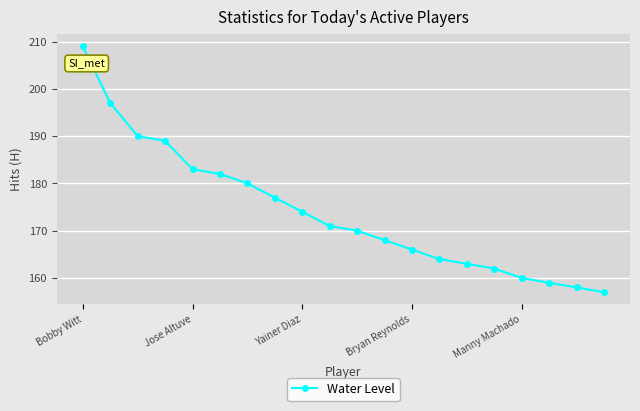

What is the maximum value shown in the chart?

209